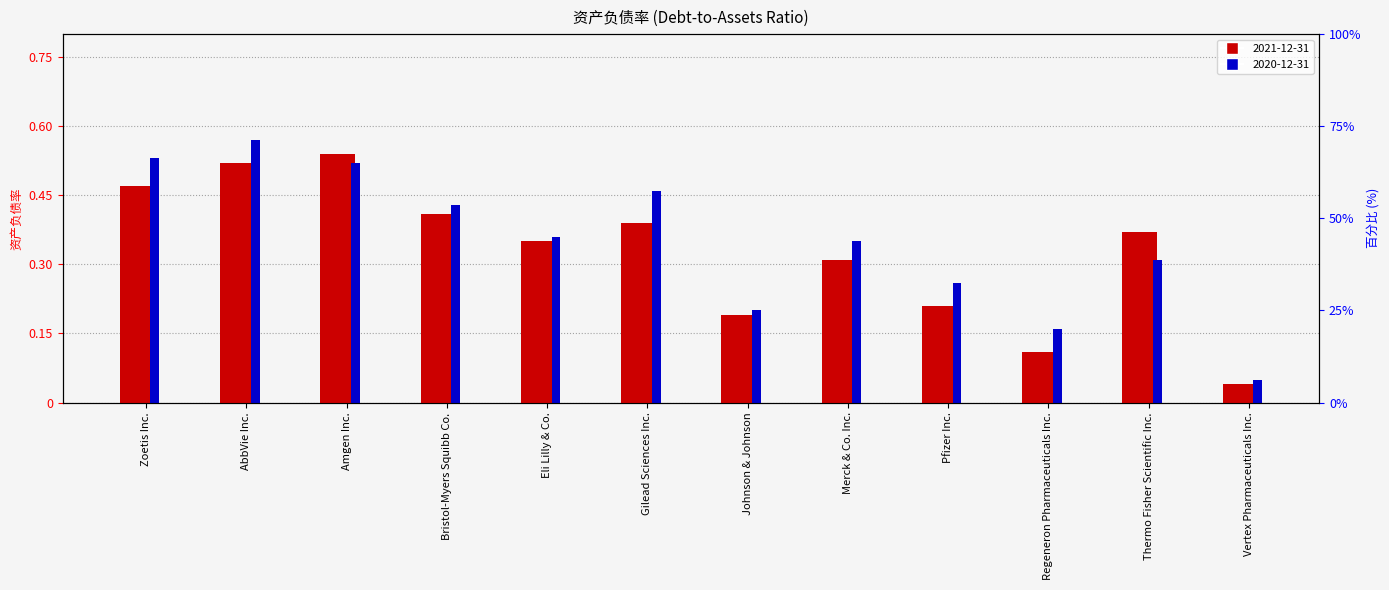

Reading left to right, list all the values displayed in this chart.

2021-12-31: Zoetis Inc.=0.5	AbbVie Inc.=0.5	Amgen Inc.=0.5	Bristol-Myers Squibb Co.=0.4	Eli Lilly & Co.=0.3	Gilead Sciences Inc.=0.4	Johnson & Johnson=0.2	Merck & Co. Inc.=0.3	Pfizer Inc.=0.2	Regeneron Pharmaceuticals Inc.=0.1	Thermo Fisher Scientific Inc.=0.4	Vertex Pharmaceuticals Inc.=0.0
2020-12-31: Zoetis Inc.=0.5	AbbVie Inc.=0.6	Amgen Inc.=0.5	Bristol-Myers Squibb Co.=0.4	Eli Lilly & Co.=0.4	Gilead Sciences Inc.=0.5	Johnson & Johnson=0.2	Merck & Co. Inc.=0.3	Pfizer Inc.=0.3	Regeneron Pharmaceuticals Inc.=0.2	Thermo Fisher Scientific Inc.=0.3	Vertex Pharmaceuticals Inc.=0.1